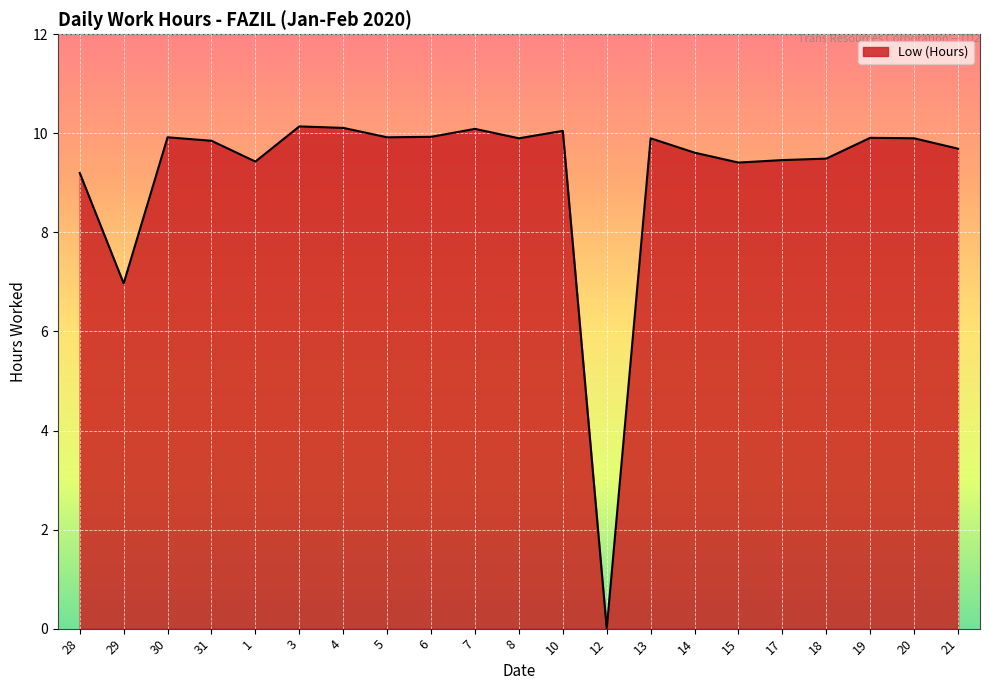

What is the difference between the second highest and second lowest values?

3.1